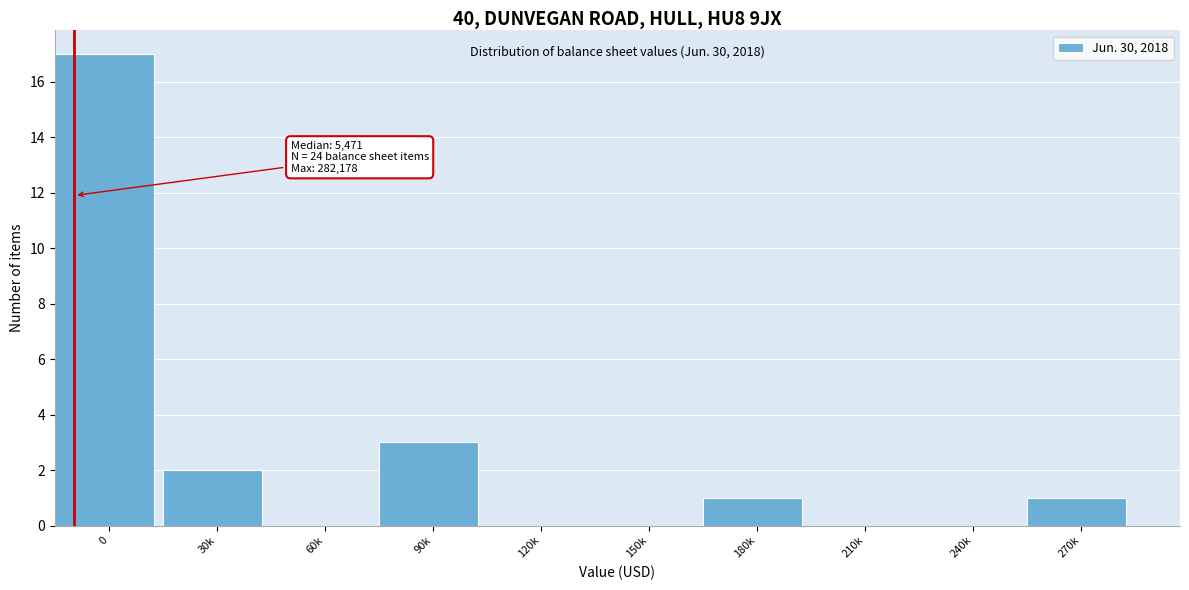

Reading left to right, extract all data points from this chart.

0=17	30k=2	60k=0	90k=3	120k=0	150k=0	180k=1	210k=0	240k=0	270k=1